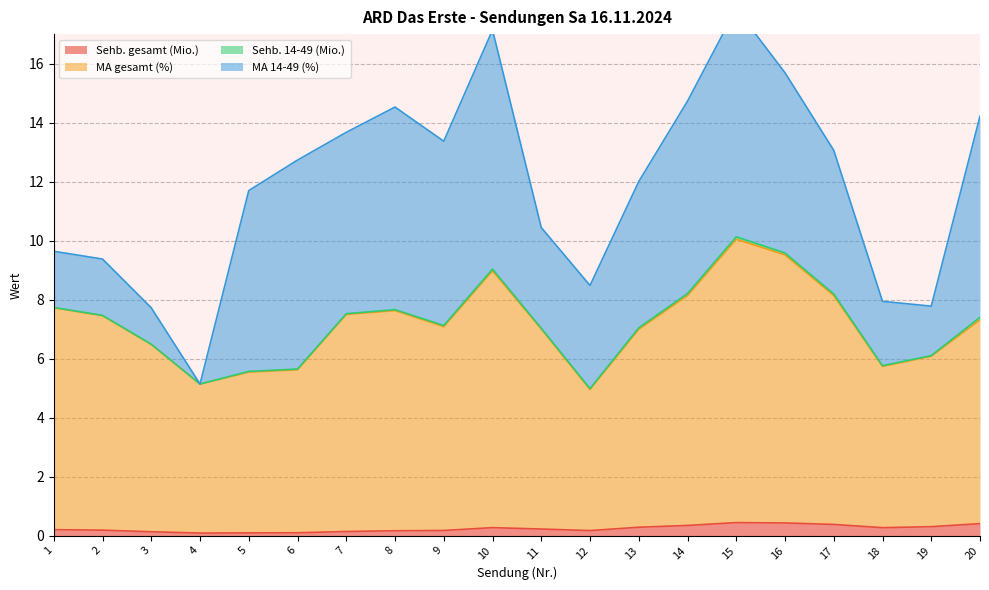

What is the value of the Sehb. gesamt (Mio.) point at the 9th from the left?

0.2